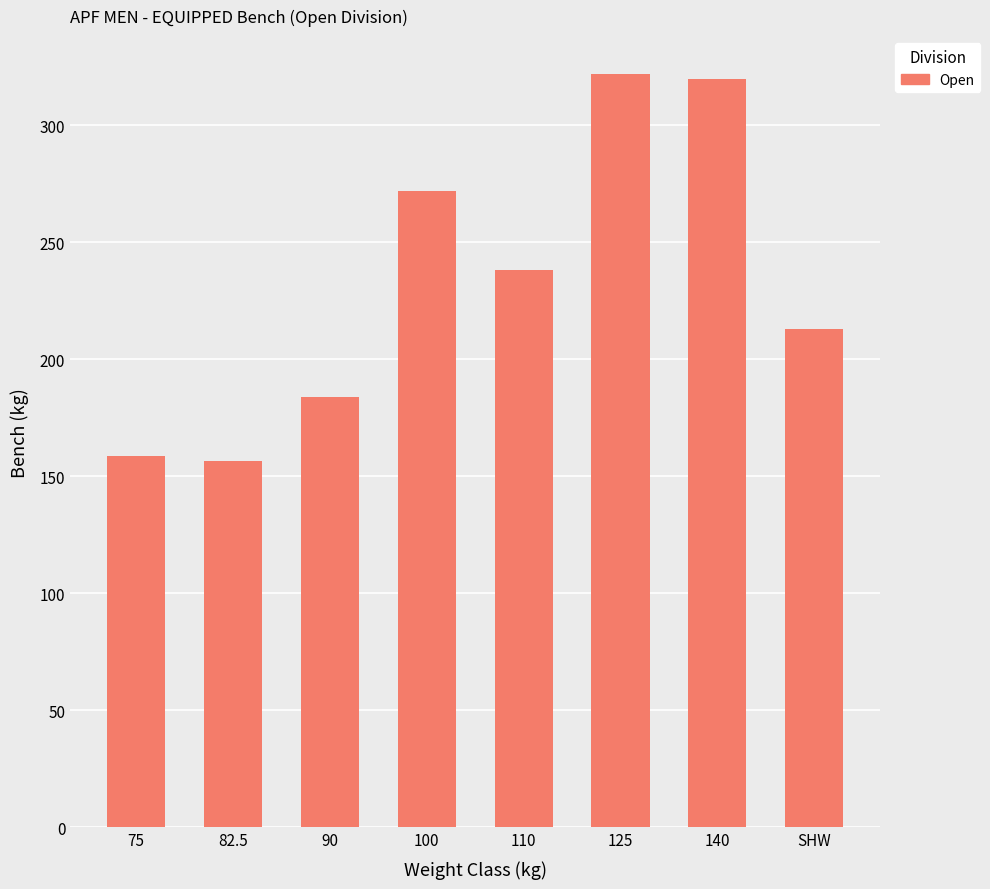

What is the minimum value shown in the chart?

156.4